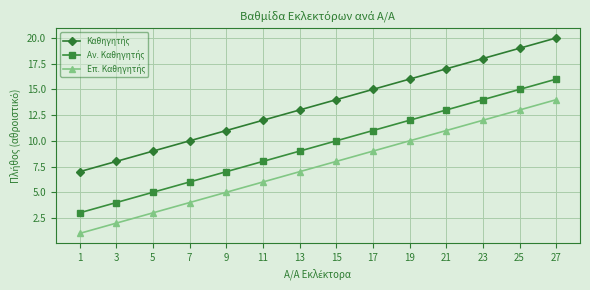

What is the total value across all series at 27?

50